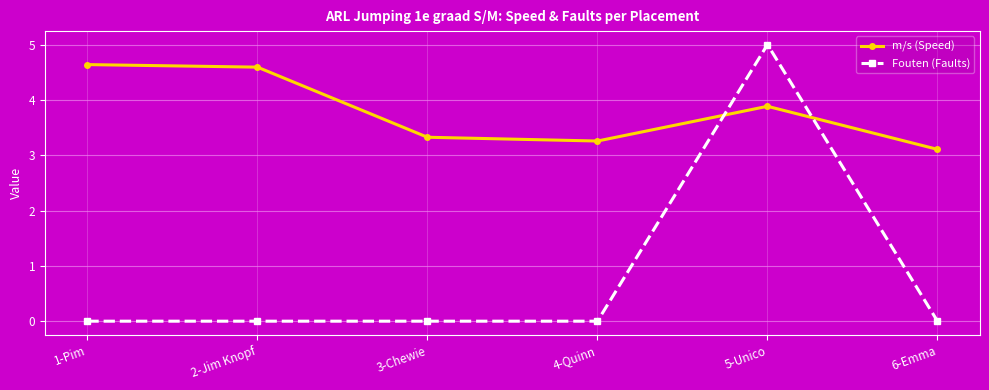

What is the lowest value of the m/s (Speed) series?

3.1